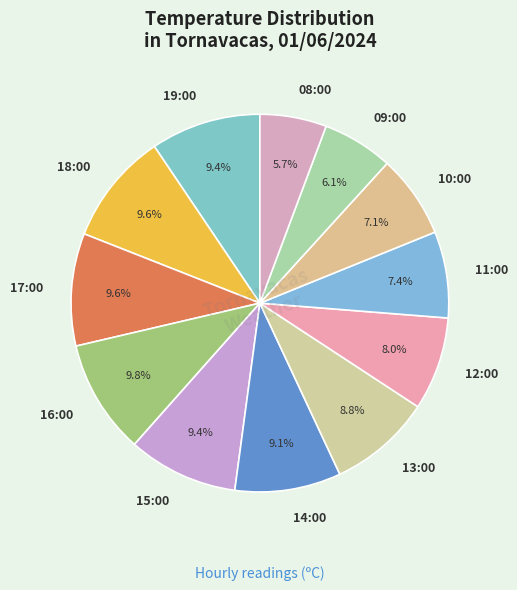

Is 19:00 the majority of the pie?

No